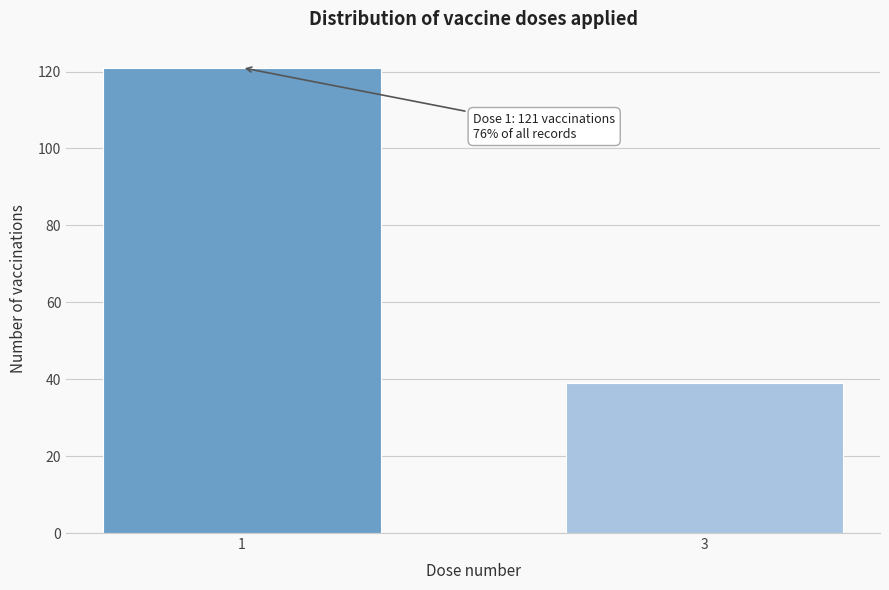

Reading left to right, list all the values displayed in this chart.

121	39